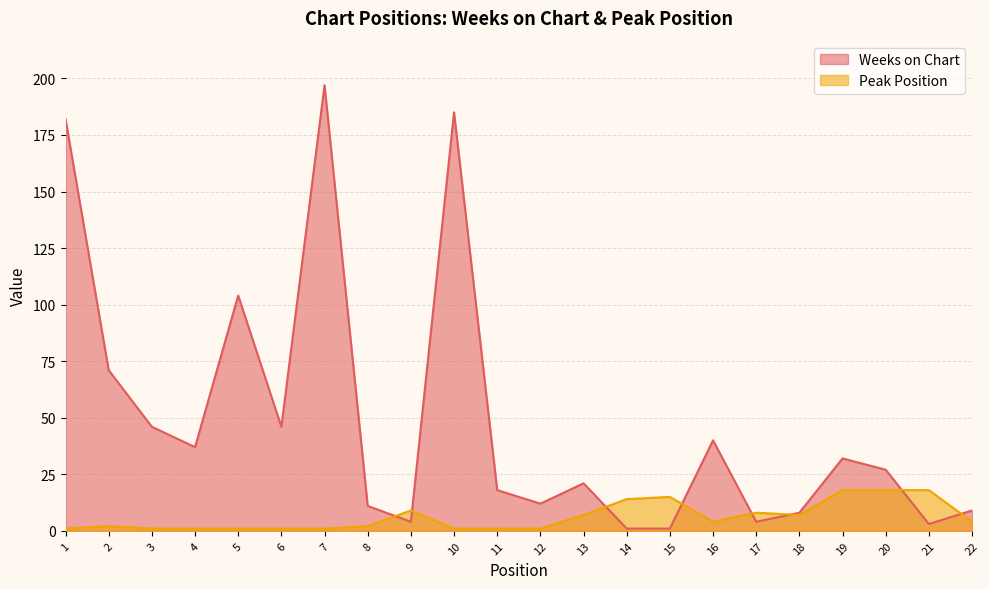

Where is the first local minimum for Weeks on Chart?

4